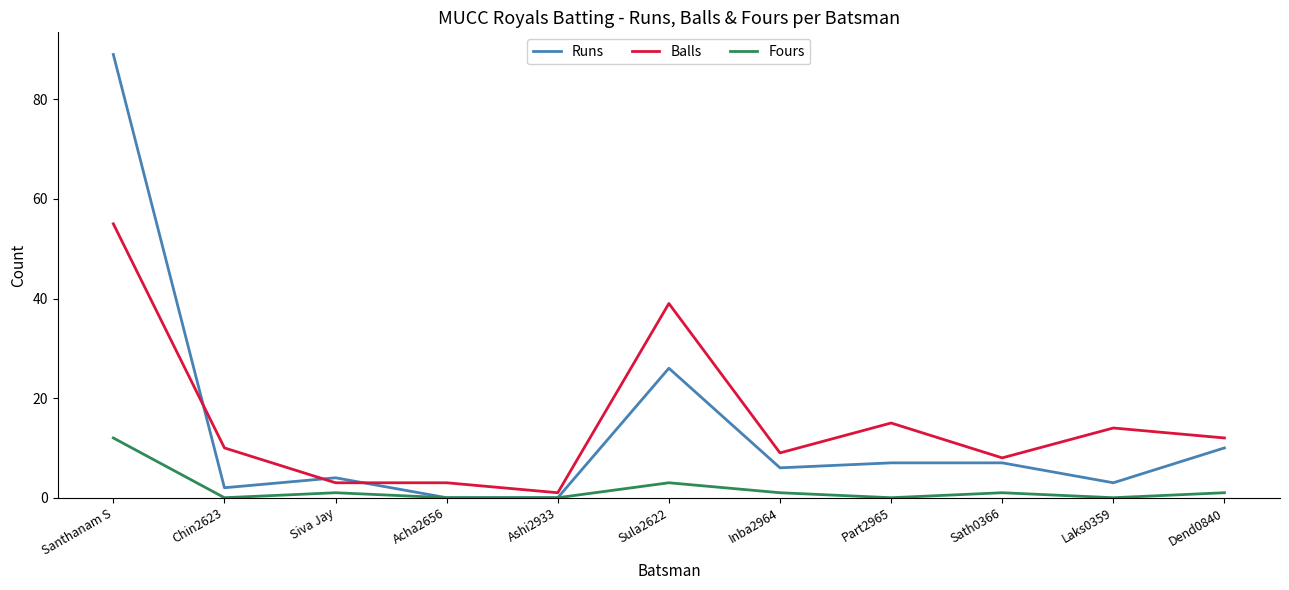

What position from the right is Part2965?

4